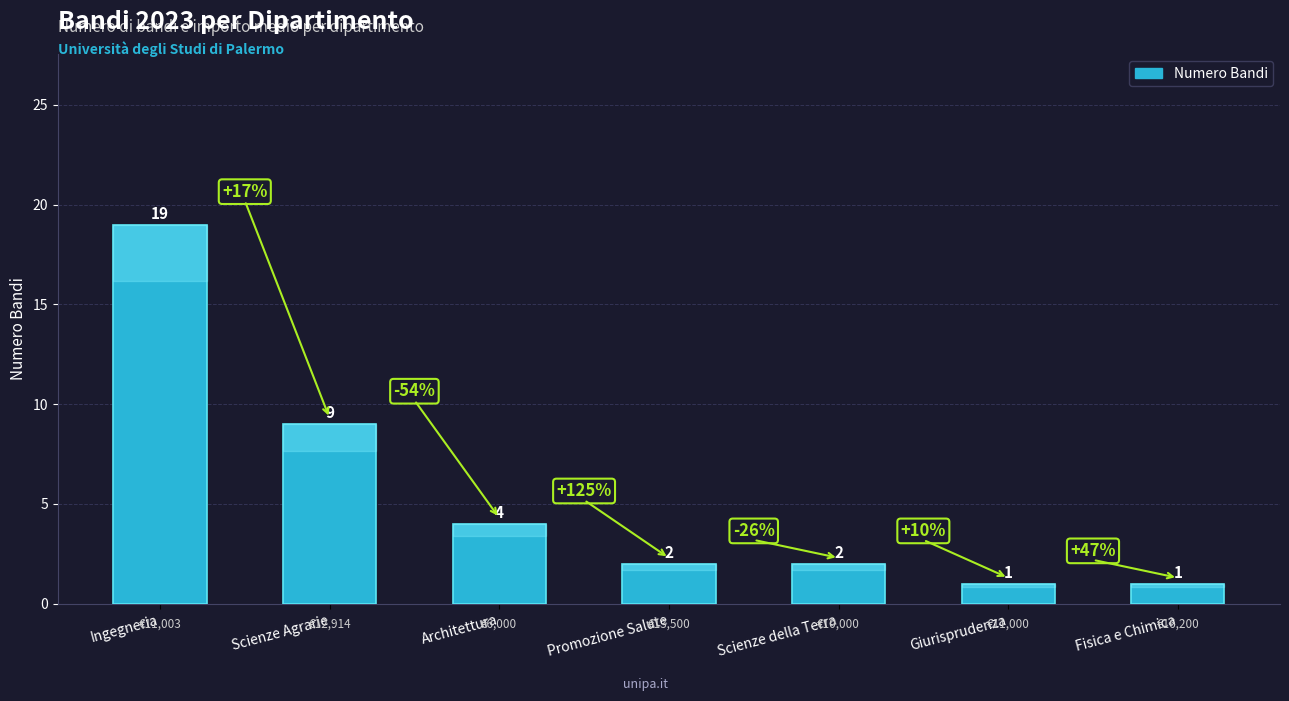

What is the sum of all values?

38